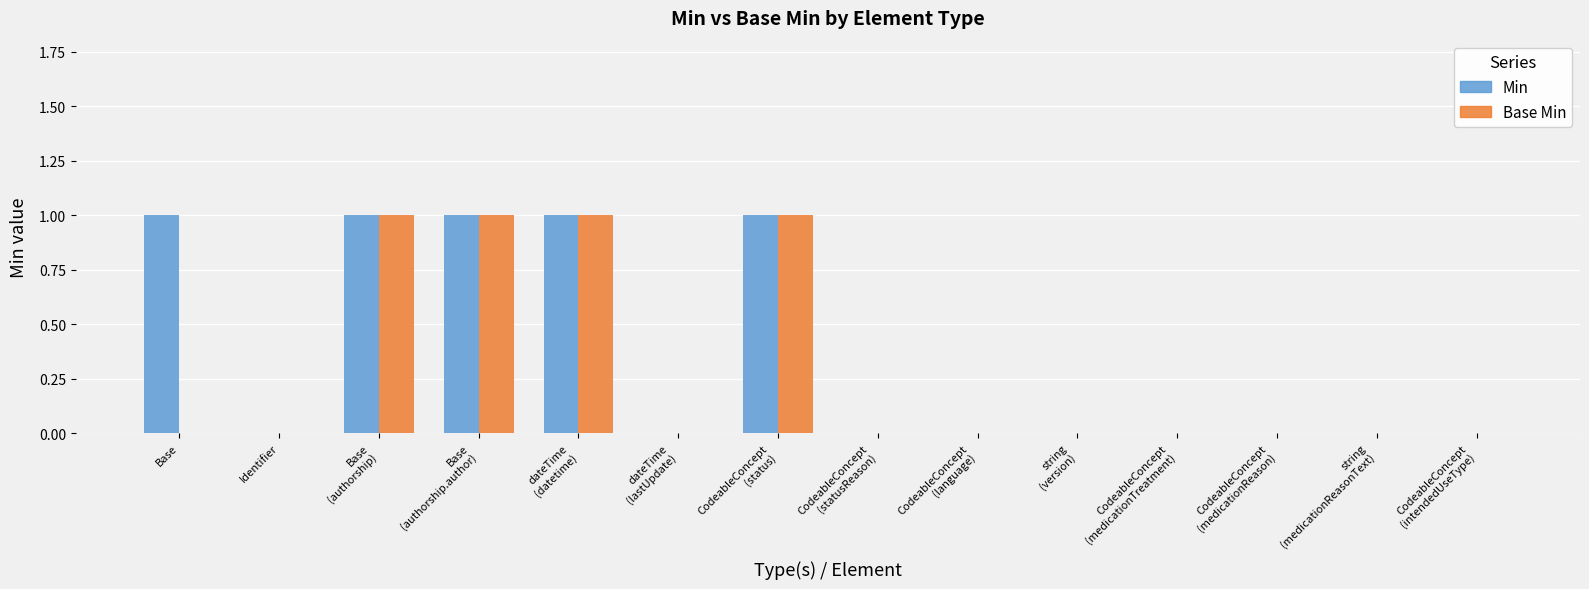

Count the number of categories in the chart.

14